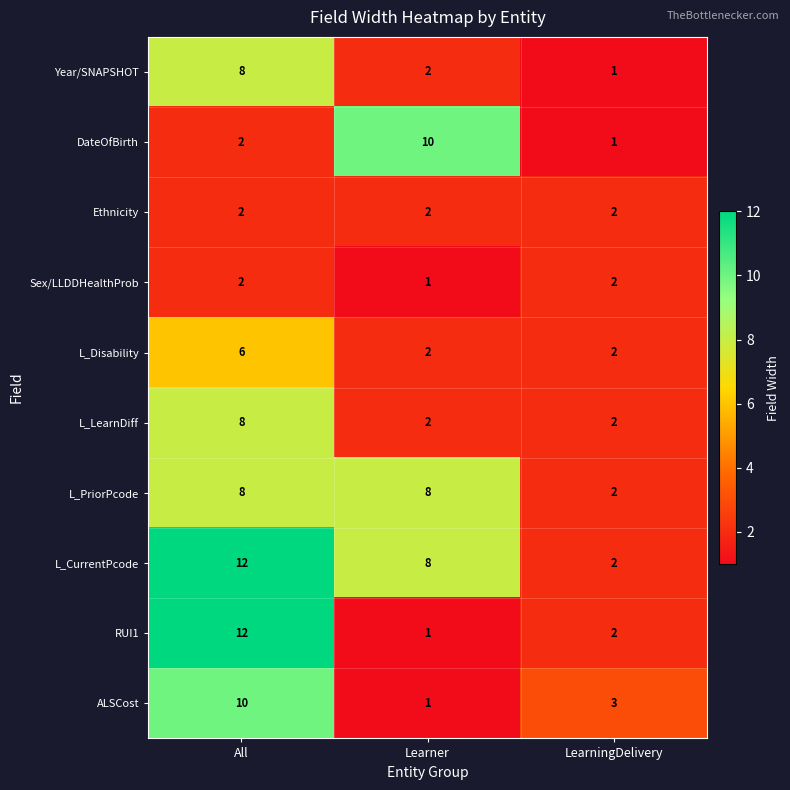

Reading left to right, what are all the values shown in this chart?

Year/SNAPSHOT: All=8	Learner=2	LearningDelivery=1
DateOfBirth: All=2	Learner=10	LearningDelivery=1
Ethnicity: All=2	Learner=2	LearningDelivery=2
Sex/LLDDHealthProb: All=2	Learner=1	LearningDelivery=2
L_Disability: All=6	Learner=2	LearningDelivery=2
L_LearnDiff: All=8	Learner=2	LearningDelivery=2
L_PriorPcode: All=8	Learner=8	LearningDelivery=2
L_CurrentPcode: All=12	Learner=8	LearningDelivery=2
RUI1: All=12	Learner=1	LearningDelivery=2
ALSCost: All=10	Learner=1	LearningDelivery=3